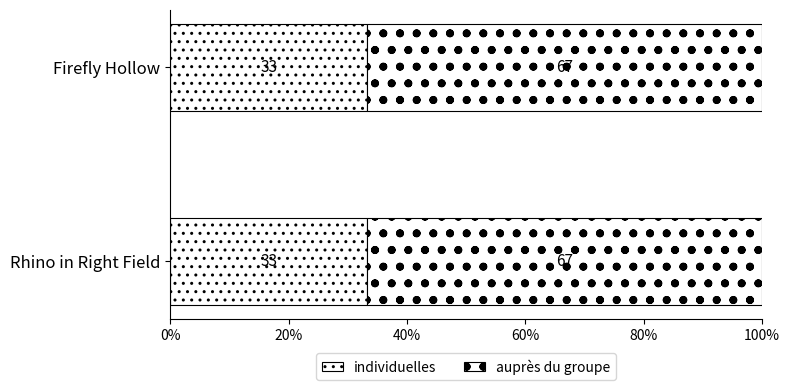

How many categories are shown in the chart?

2